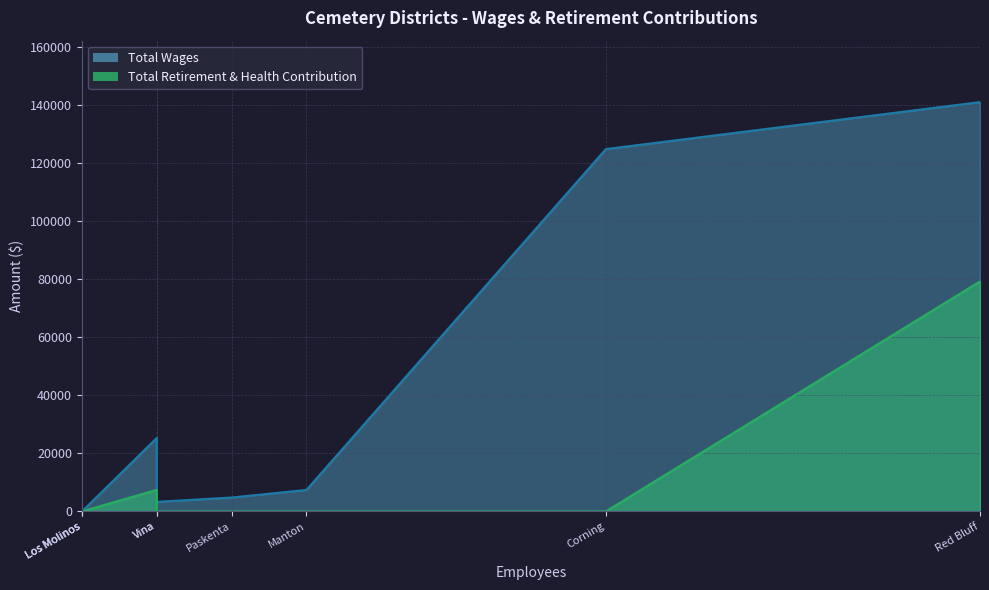

What is the difference between the second highest and second lowest values in the Total Retirement & Health Contribution series?

7450